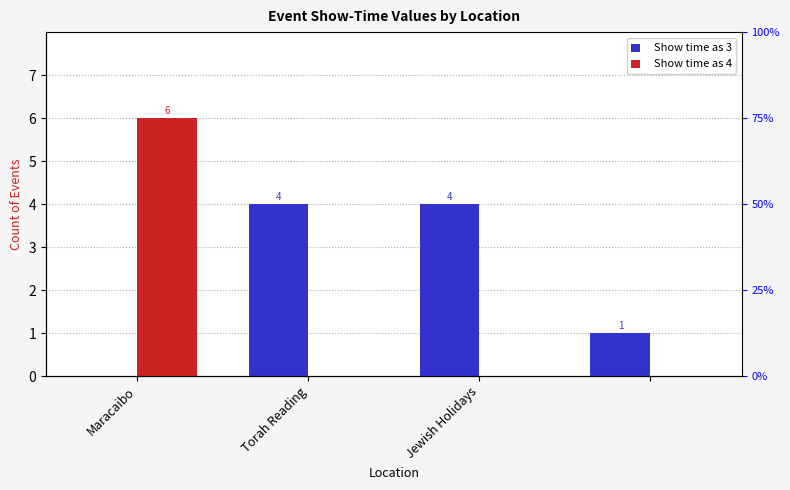

What is the sum of all Show time as 4 values?

6